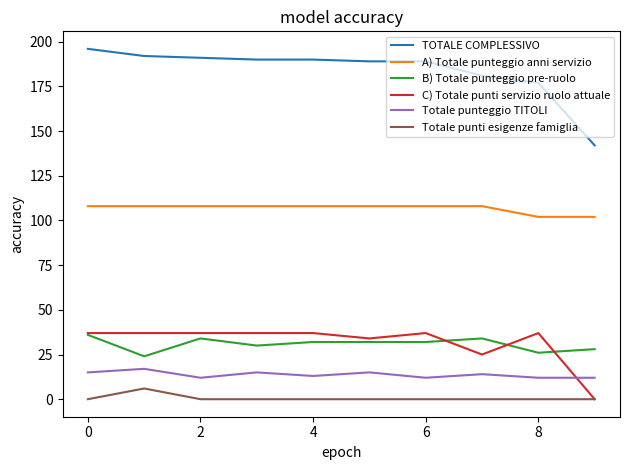

What is the lowest value of the Totale punteggio TITOLI series?

12